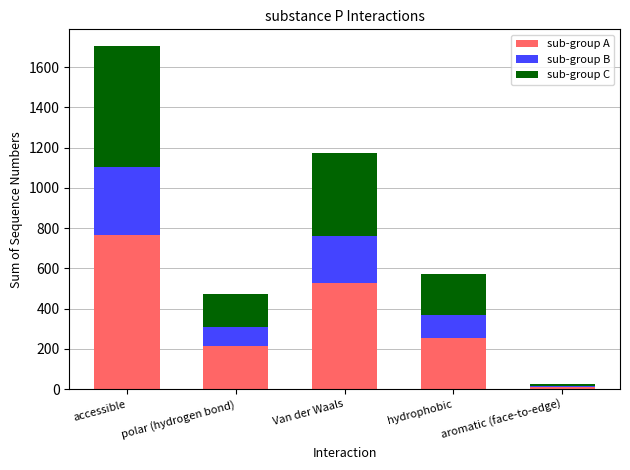

Are the bars horizontal?

No